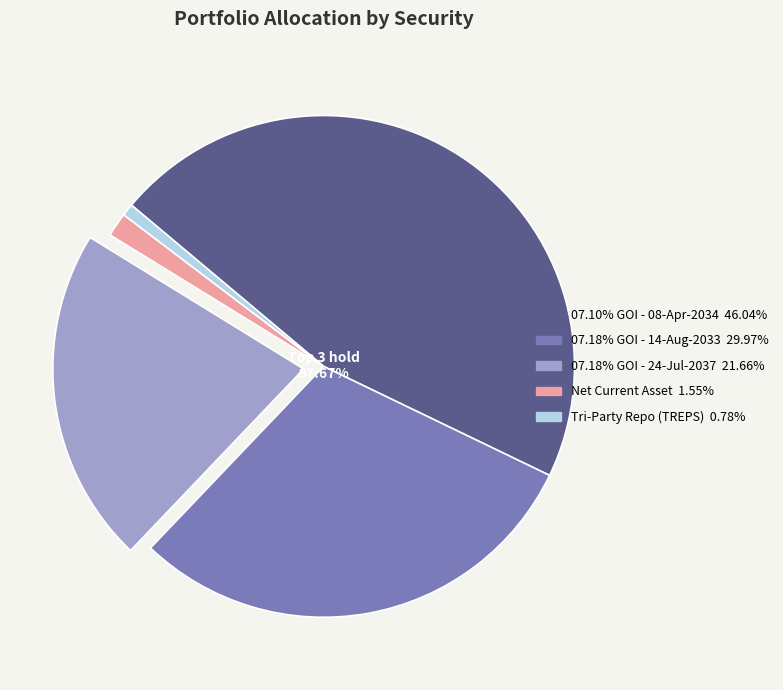

What percentage is the 07.10% GOI - 08-Apr-2034 slice, to the nearest percent?

46%